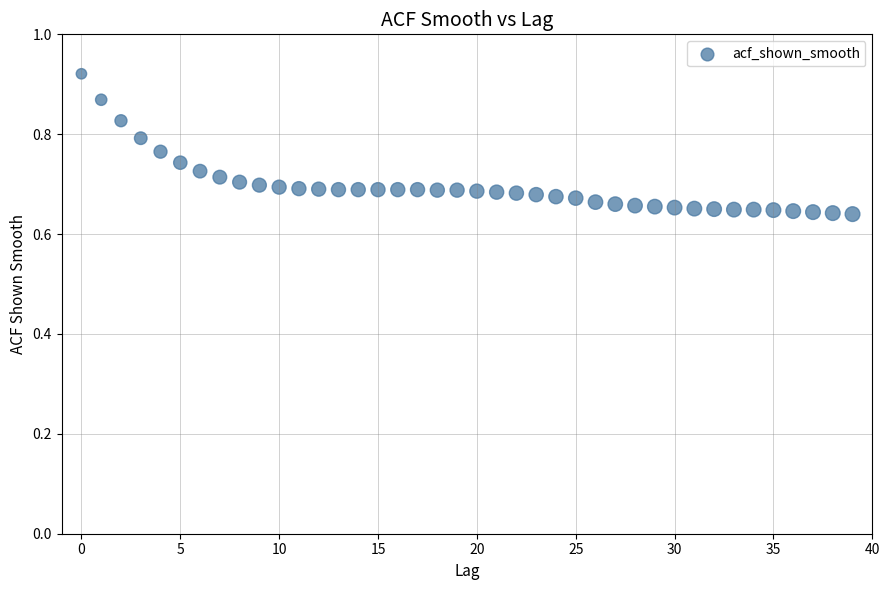

How many data points are displayed?

40